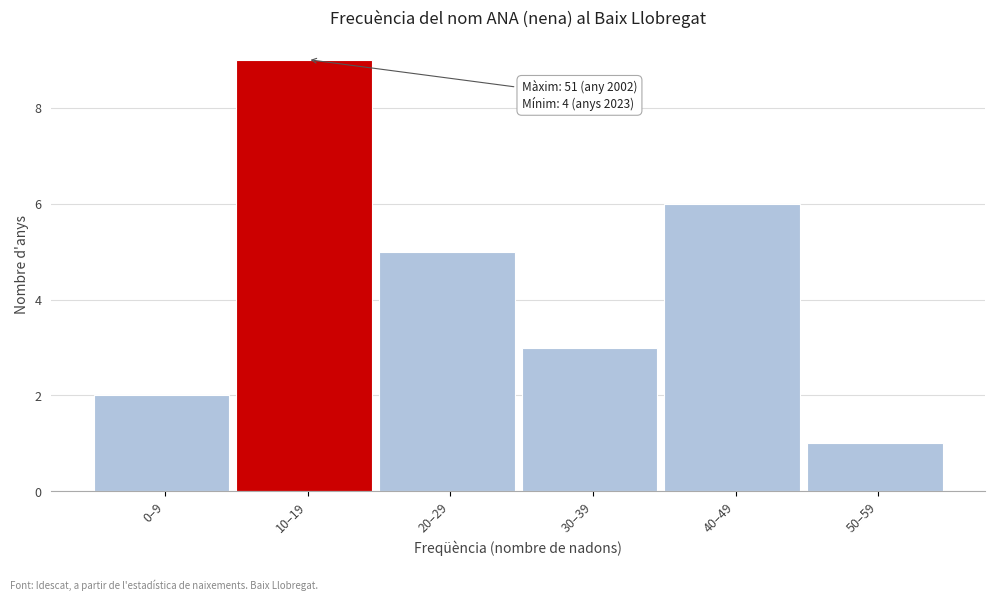

Reading left to right, list all the values displayed in this chart.

2	9	5	3	6	1